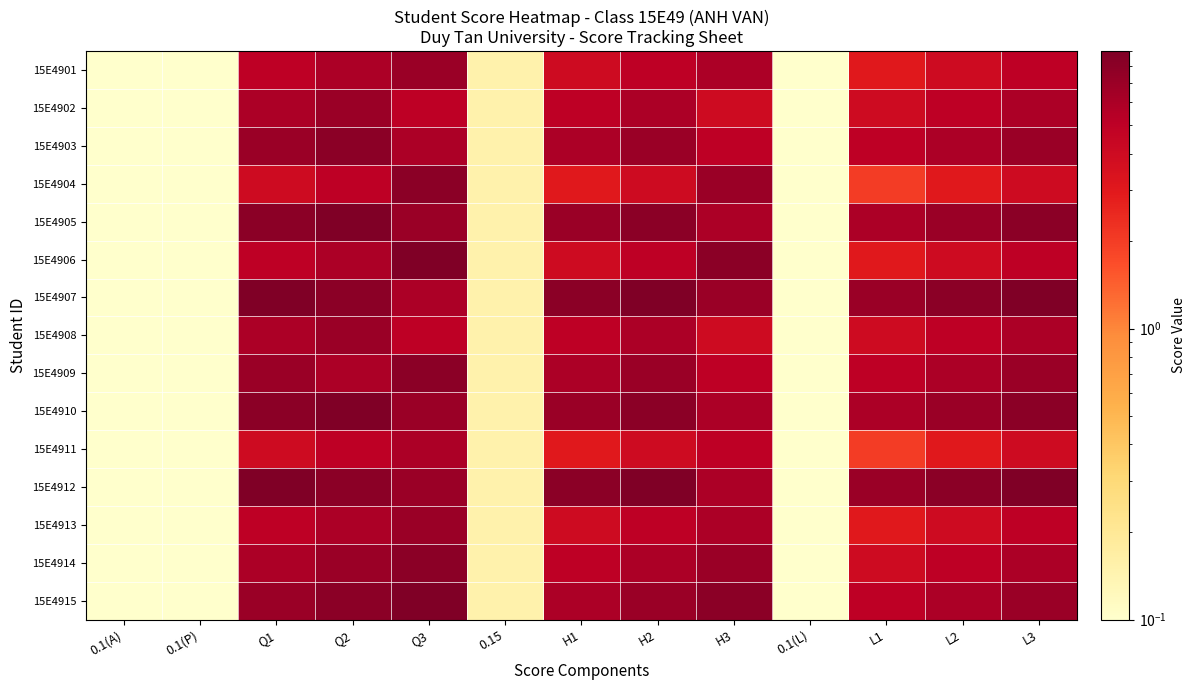

What is the spread (max minus min) of values at L2?

5.0